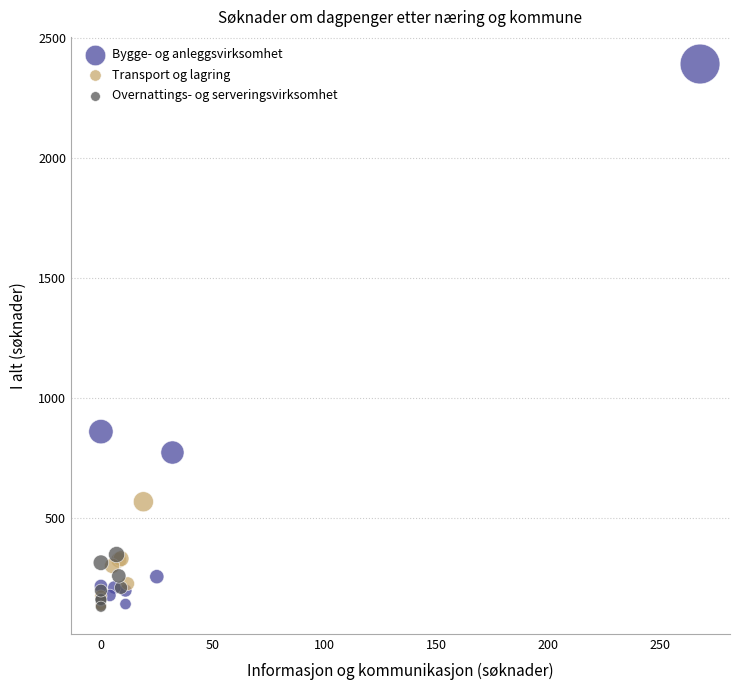

What are all the series names shown in the legend?

Bygge- og anleggsvirksomhet, Transport og lagring, Overnattings- og serveringsvirksomhet